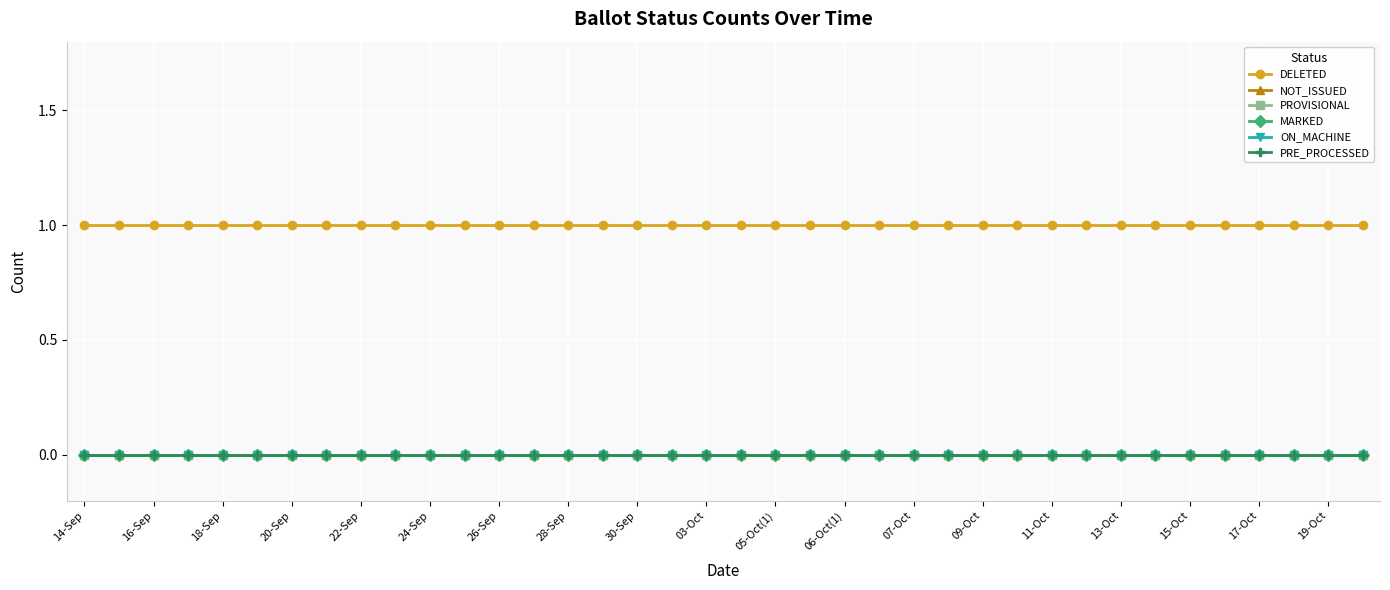

True or false: PRE_PROCESSED has more than 1 points higher than both neighbors.

False